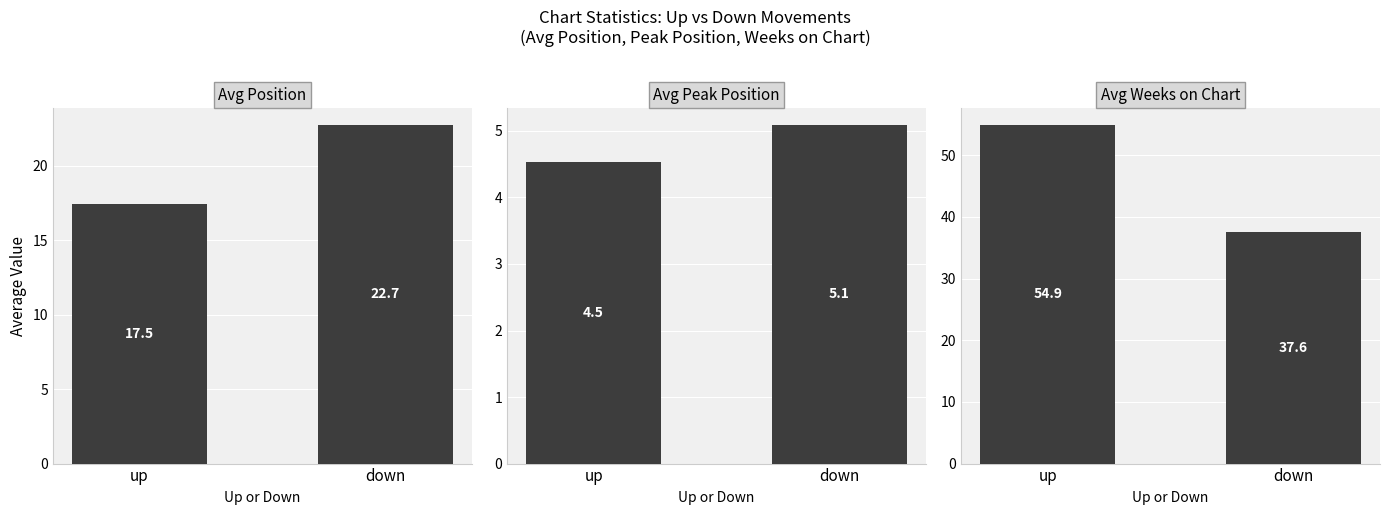

Reading left to right, extract all data points from this chart.

Avg Position: up=17.5	down=22.7
Avg Peak Position: up=4.5	down=5.1
Avg Weeks on Chart: up=54.9	down=37.6